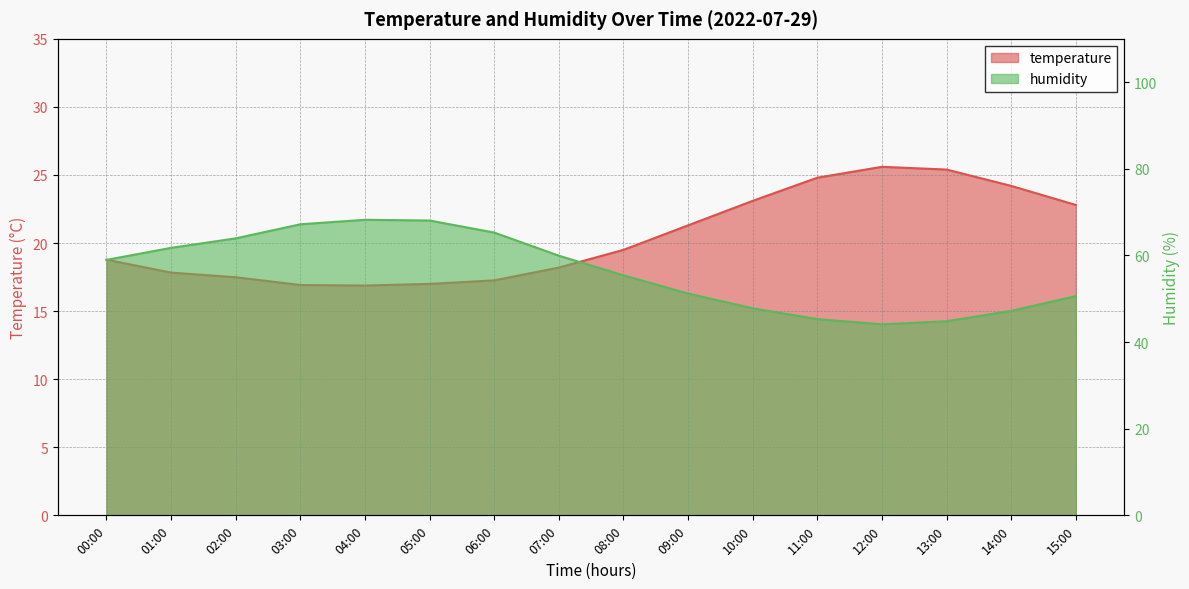

What is the total value across all series at 15:00?

73.4